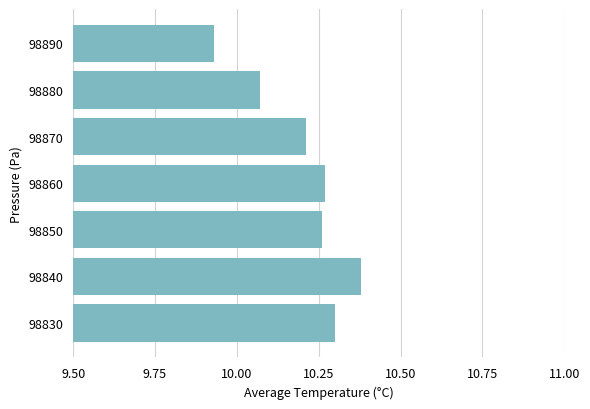

What is the sum of all values?

71.4